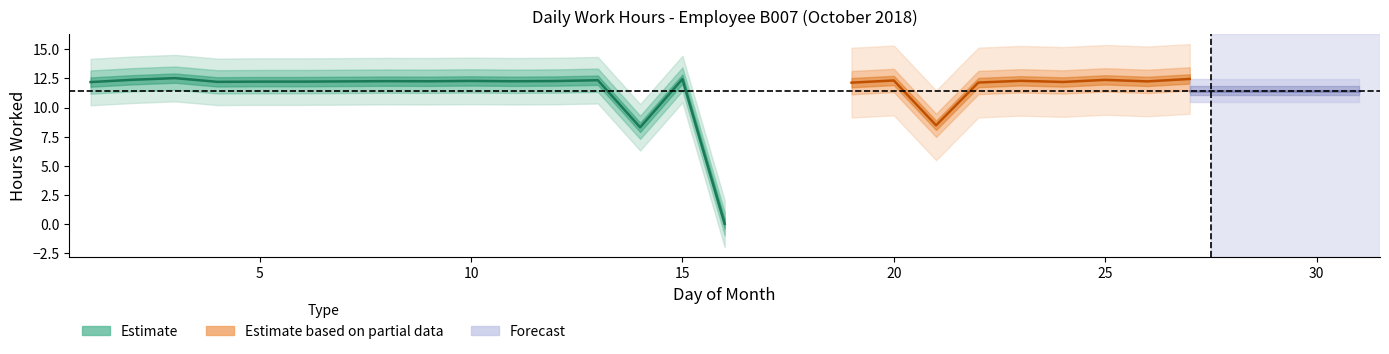

What is the difference between the values at 27 and 25?

0.1